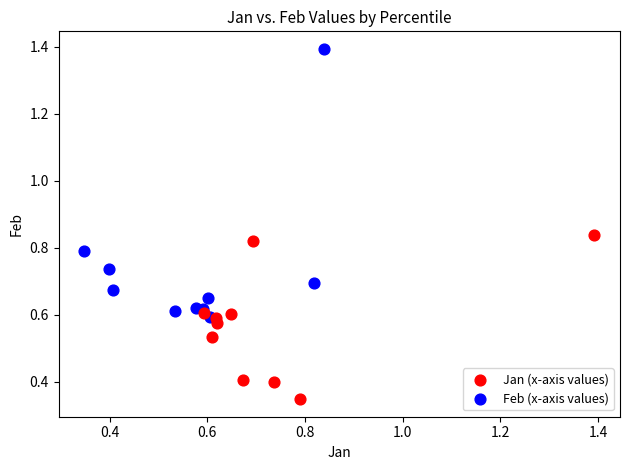

Which series has the largest Y range (max minus min)?

Feb (x-axis values)